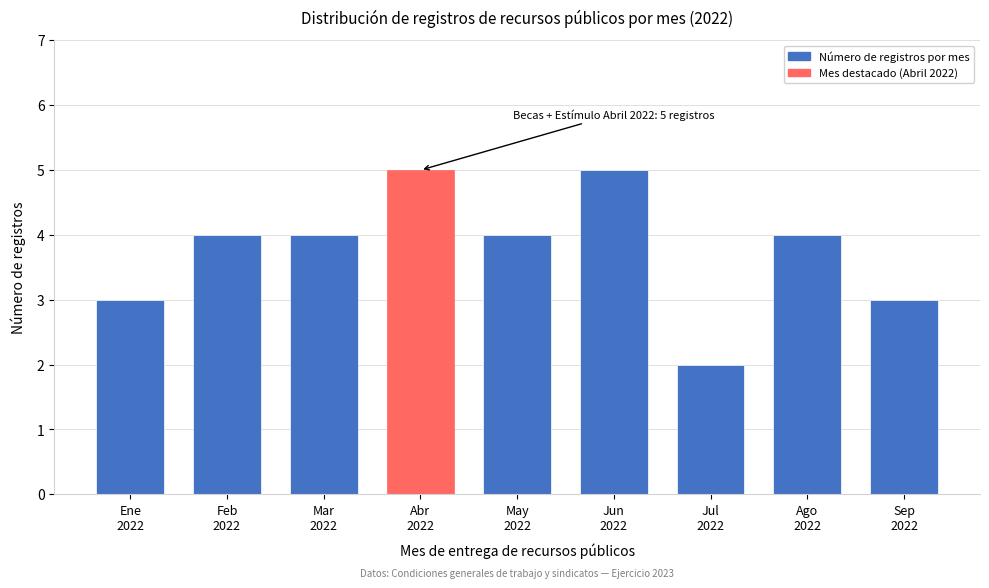

Reading left to right, list all the values displayed in this chart.

3	4	4	5	4	5	2	4	3